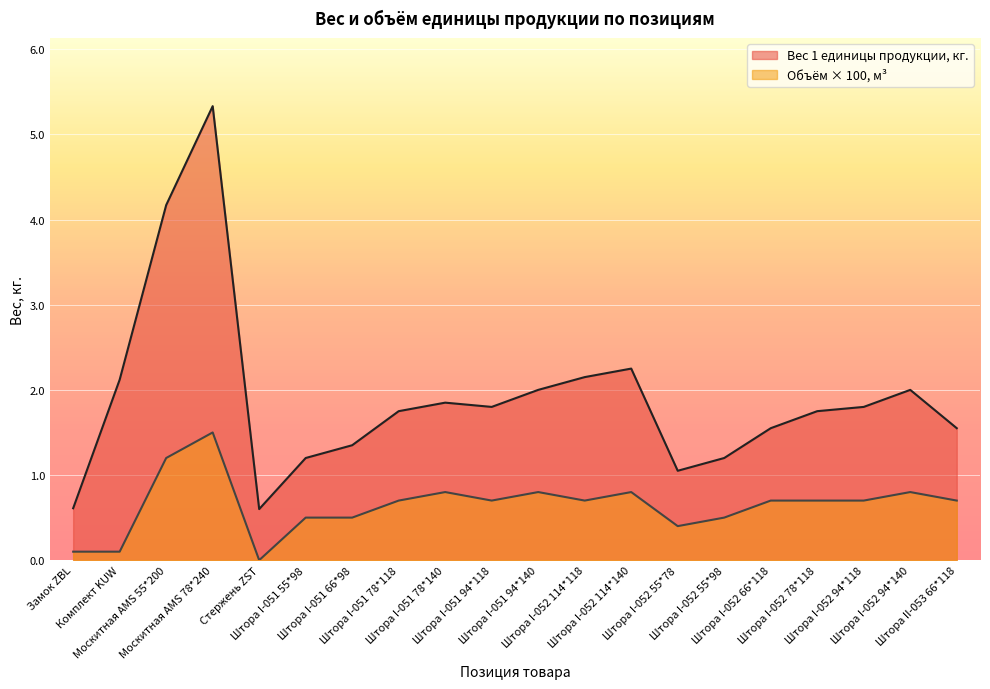

Which series has the widest spread of values?

Вес 1 единицы продукции, кг.